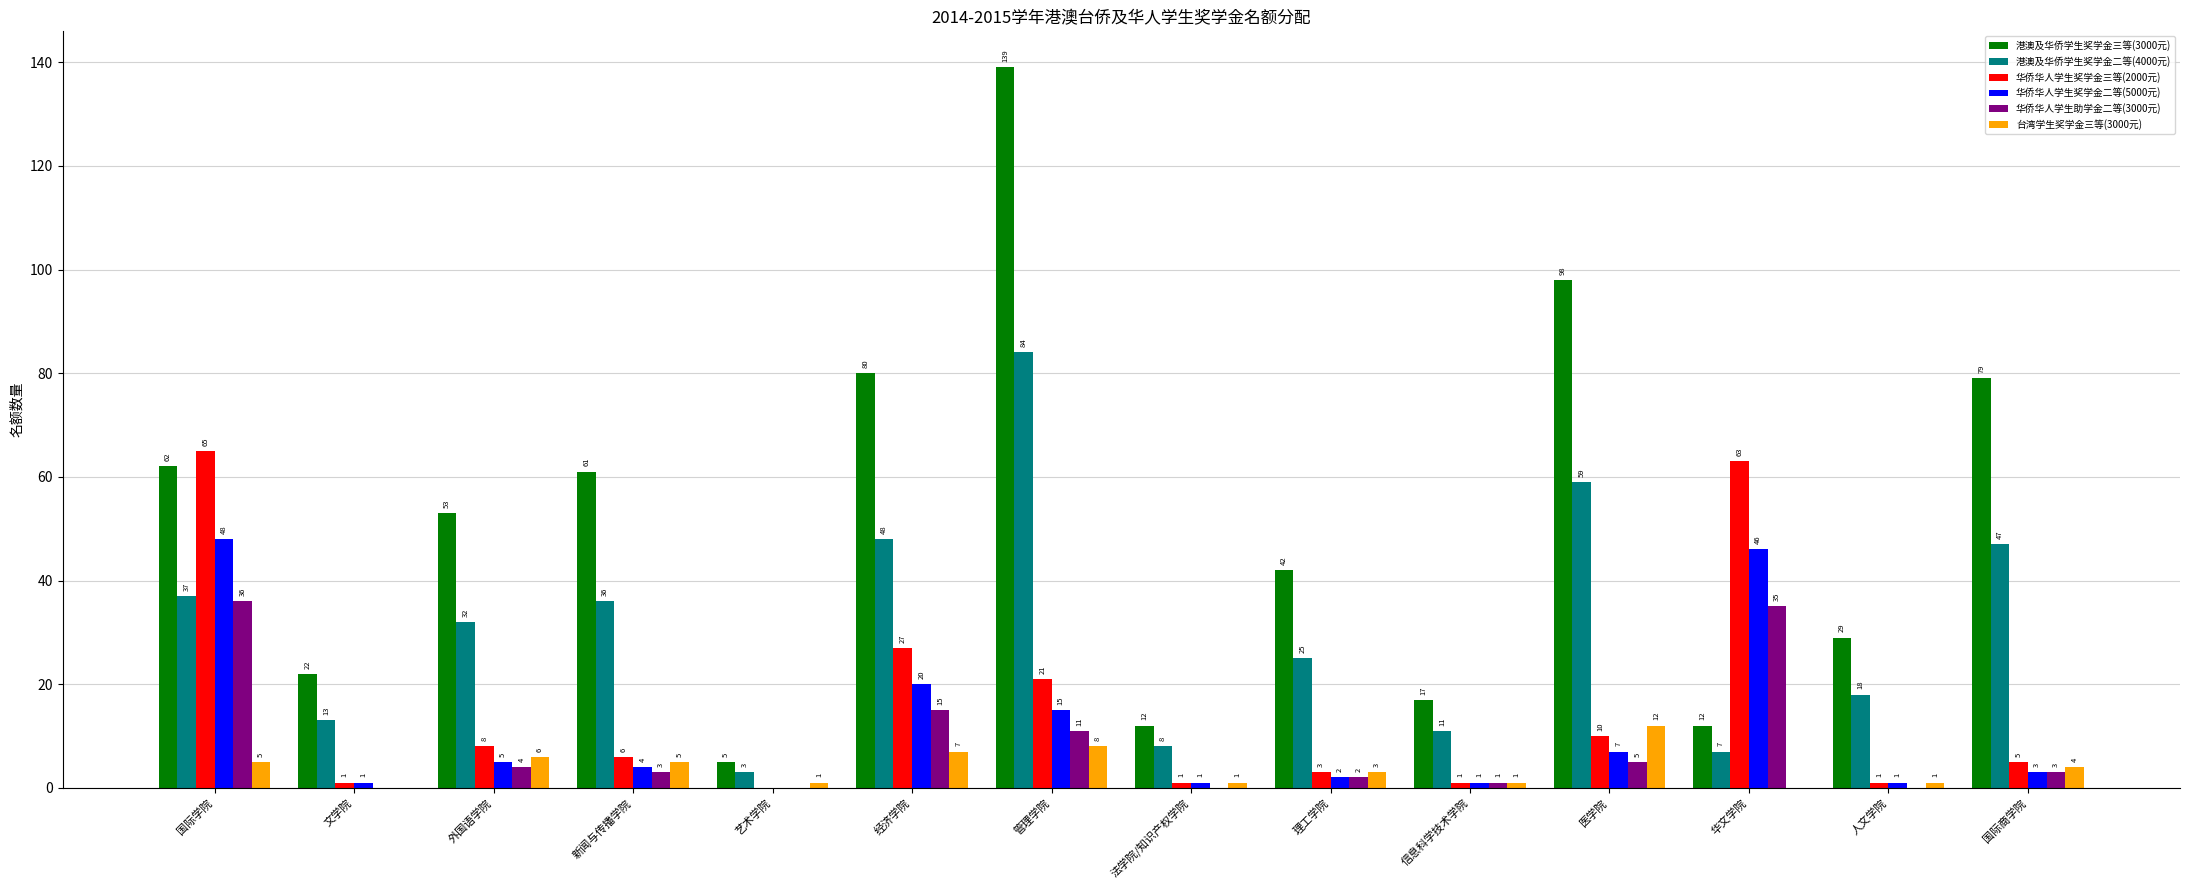

Which series changed the most between 国际学院 and 华文学院?

港澳及华侨学生奖学金三等(3000元)